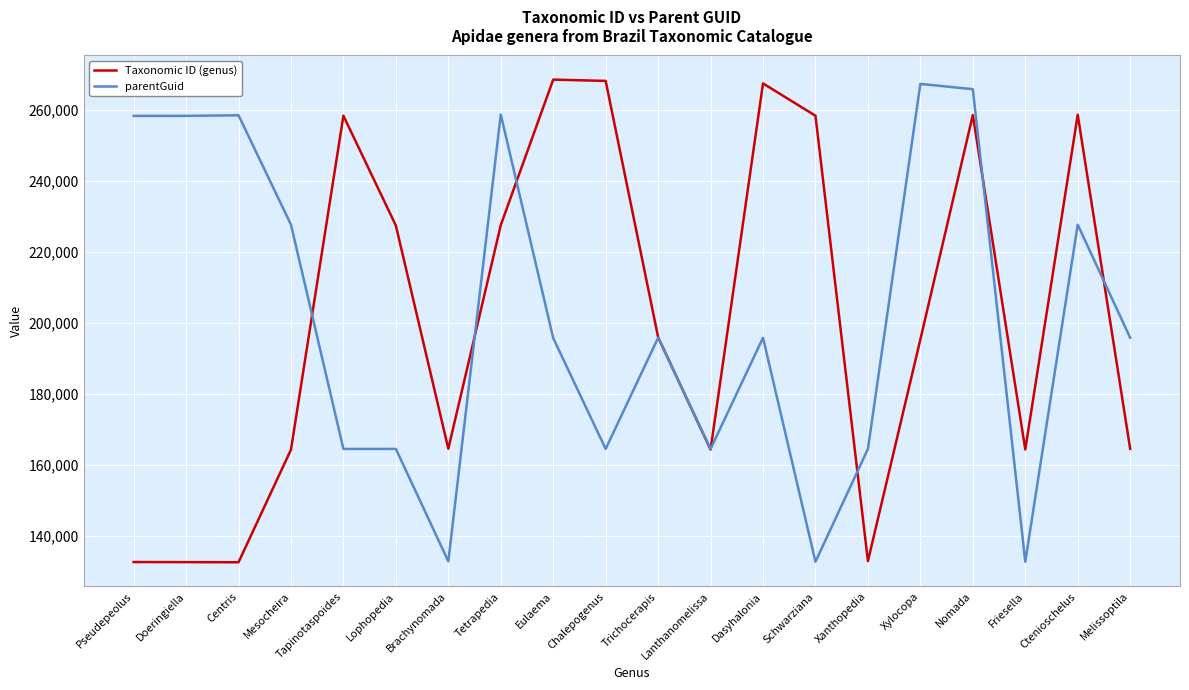

What are all the series names shown in the legend?

Taxonomic ID (genus), parentGuid